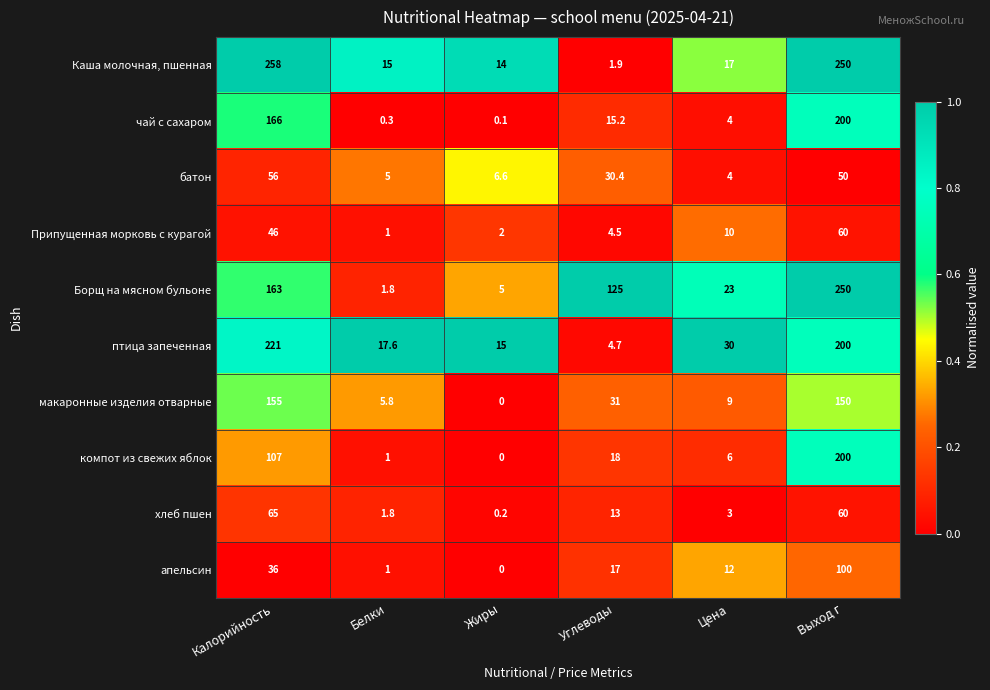

Which series has the largest range (max minus min)?

Каша молочная, пшенная